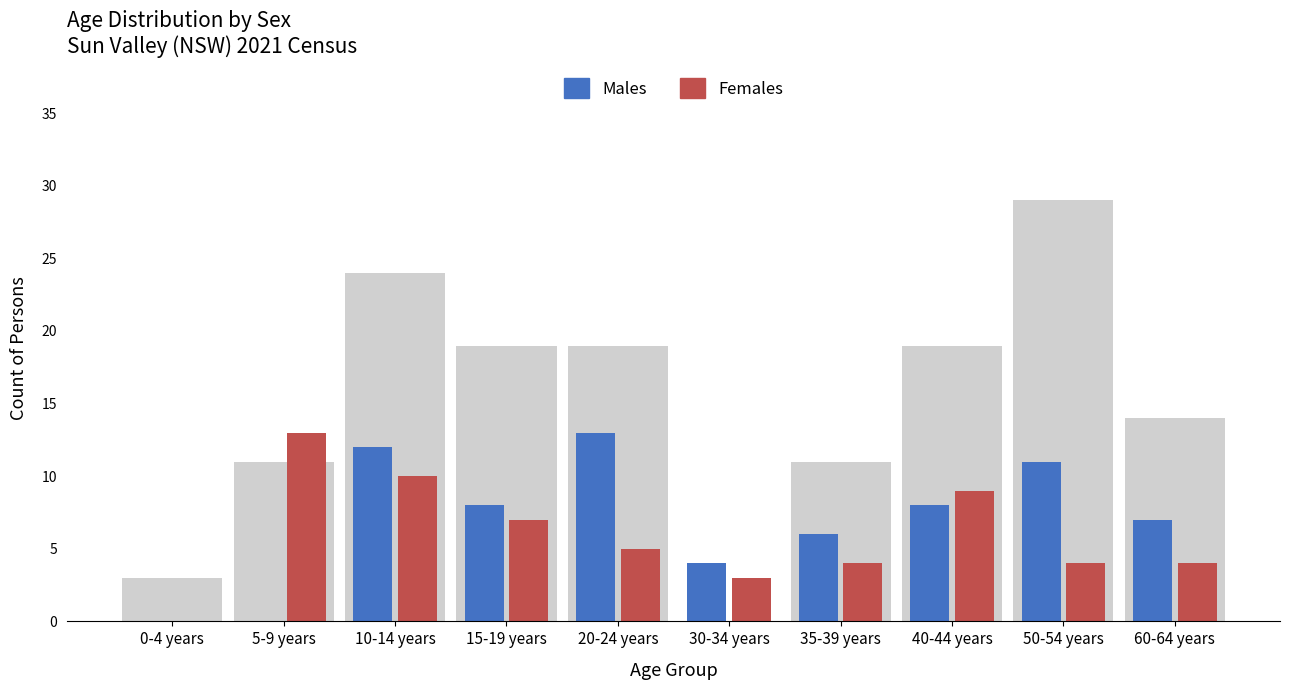

The Males series shows 5 at 0-4 years. True or false?

False